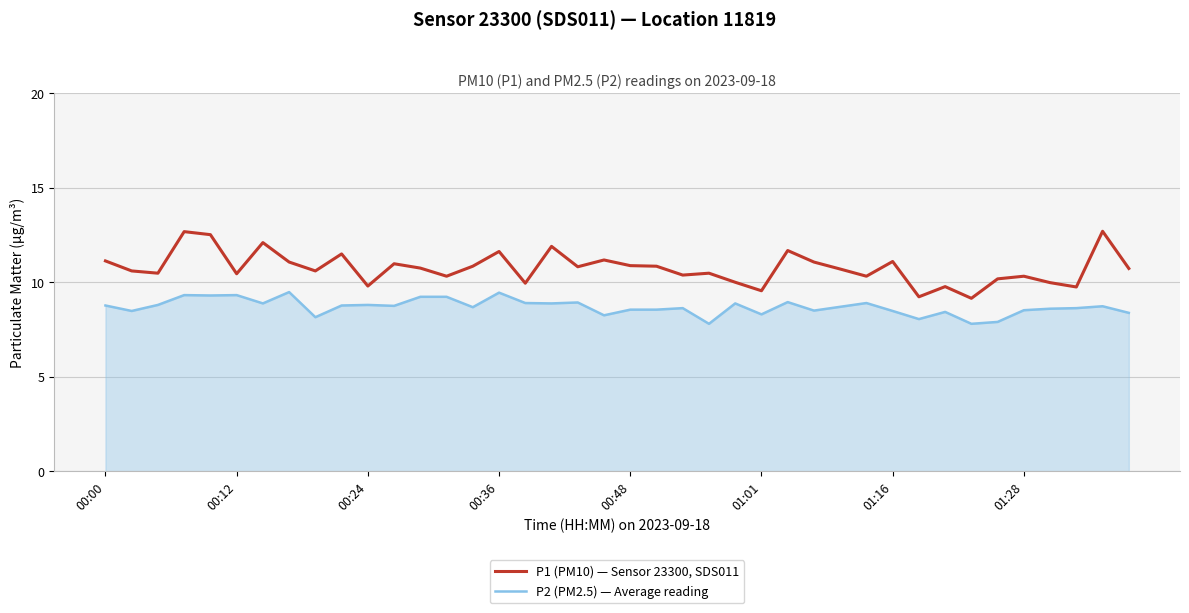

What is the greatest value displayed?

12.7